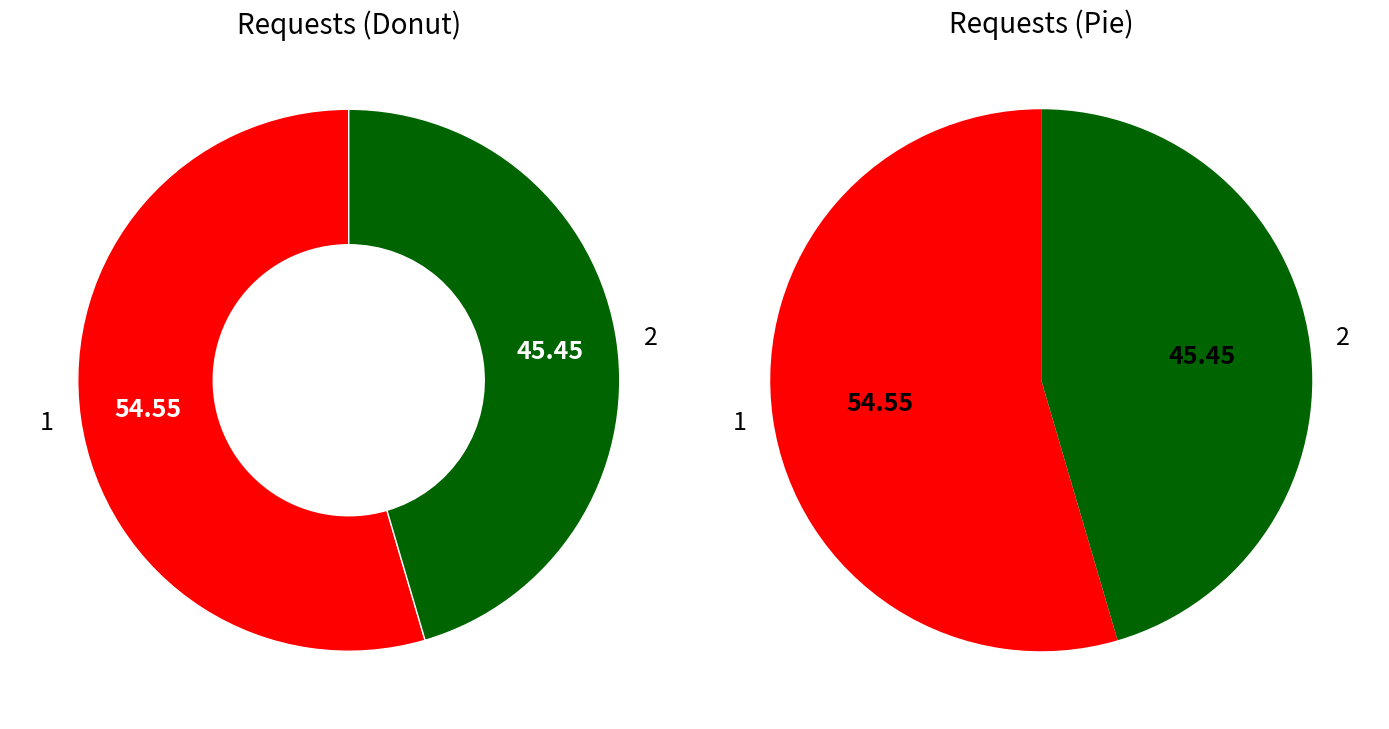

What percentage is the 1 slice, to the nearest percent?

55%